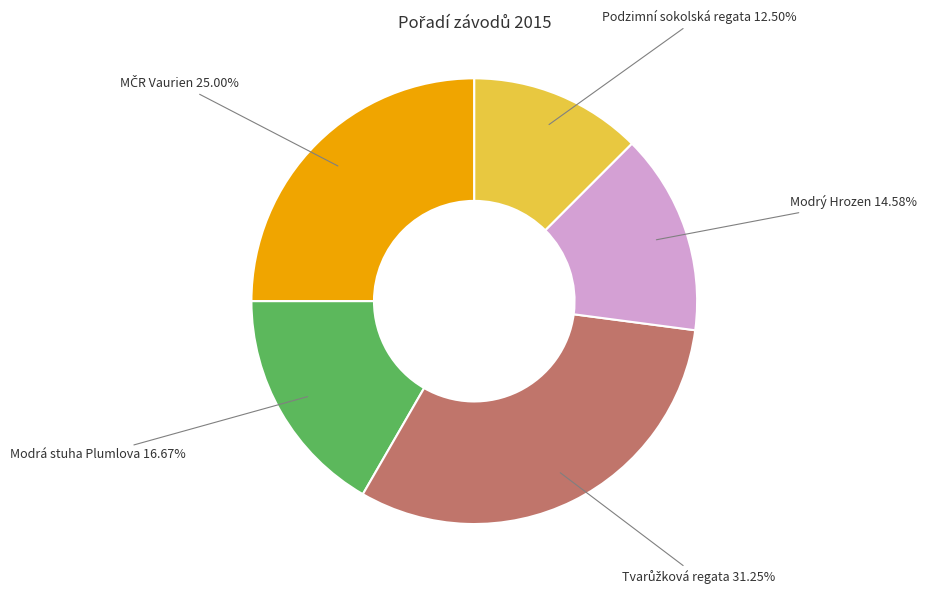

What is the smallest slice in the pie chart?

Podzimní sokolská regata